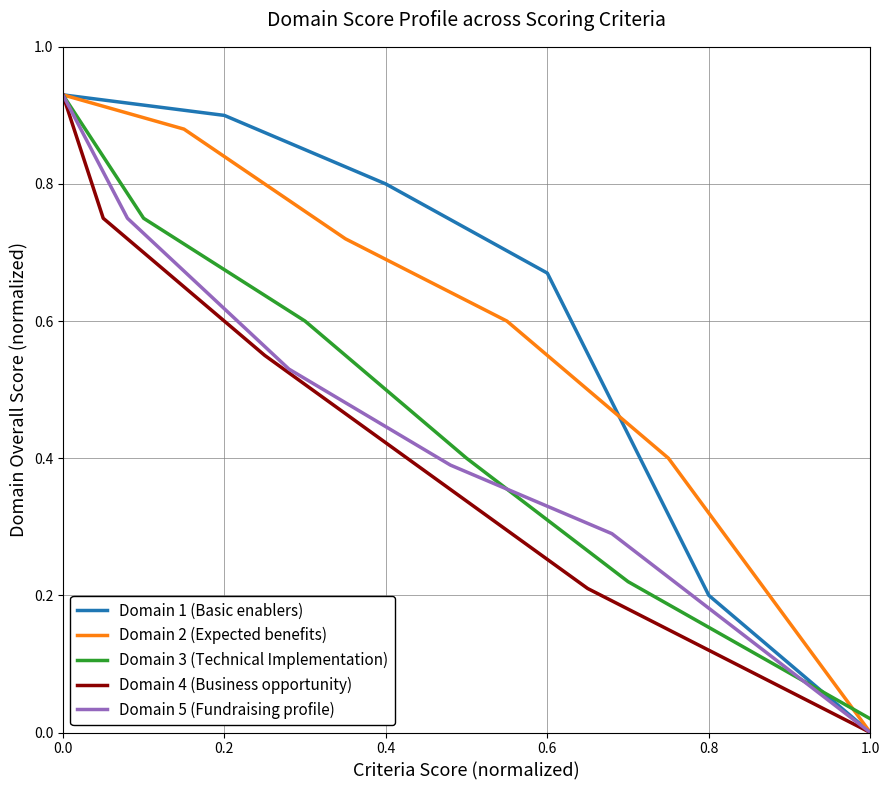

Reading left to right, transcribe all the data shown in this chart.

Domain 1 (Basic enablers): 0.9	0.9	0.8	0.7	0.2	0.0
Domain 2 (Expected benefits): 0.9	0.9	0.7	0.6	0.4	0.0
Domain 3 (Technical Implementation): 0.9	0.8	0.6	0.4	0.2	0.0
Domain 4 (Business opportunity): 0.9	0.8	0.6	0.4	0.2	0.0
Domain 5 (Fundraising profile): 0.9	0.8	0.5	0.4	0.3	0.0